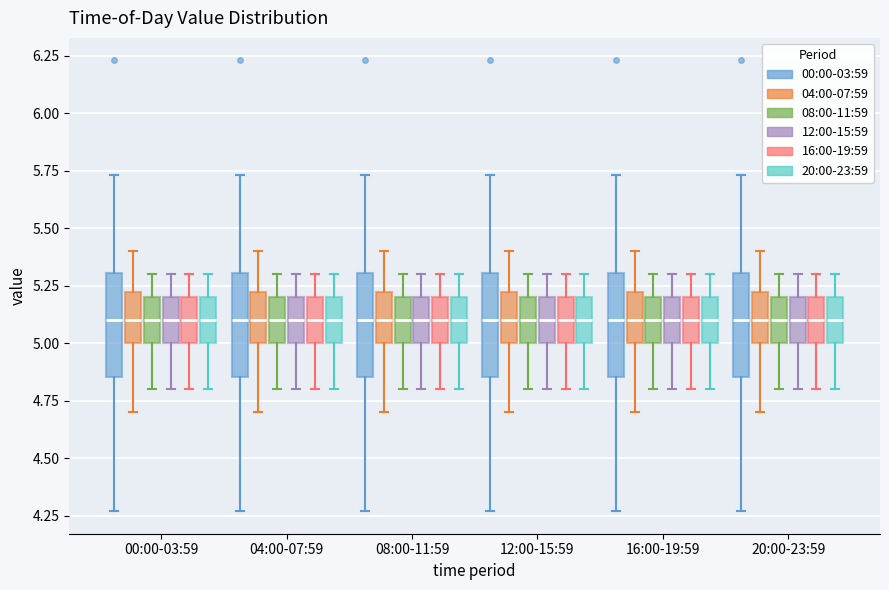

Where is the lower edge of the box for 04:00-07:59 (00:00-03:59) on the y-axis? The values are not printed on the chart, so give them approximately, as read against the axis.

4.85